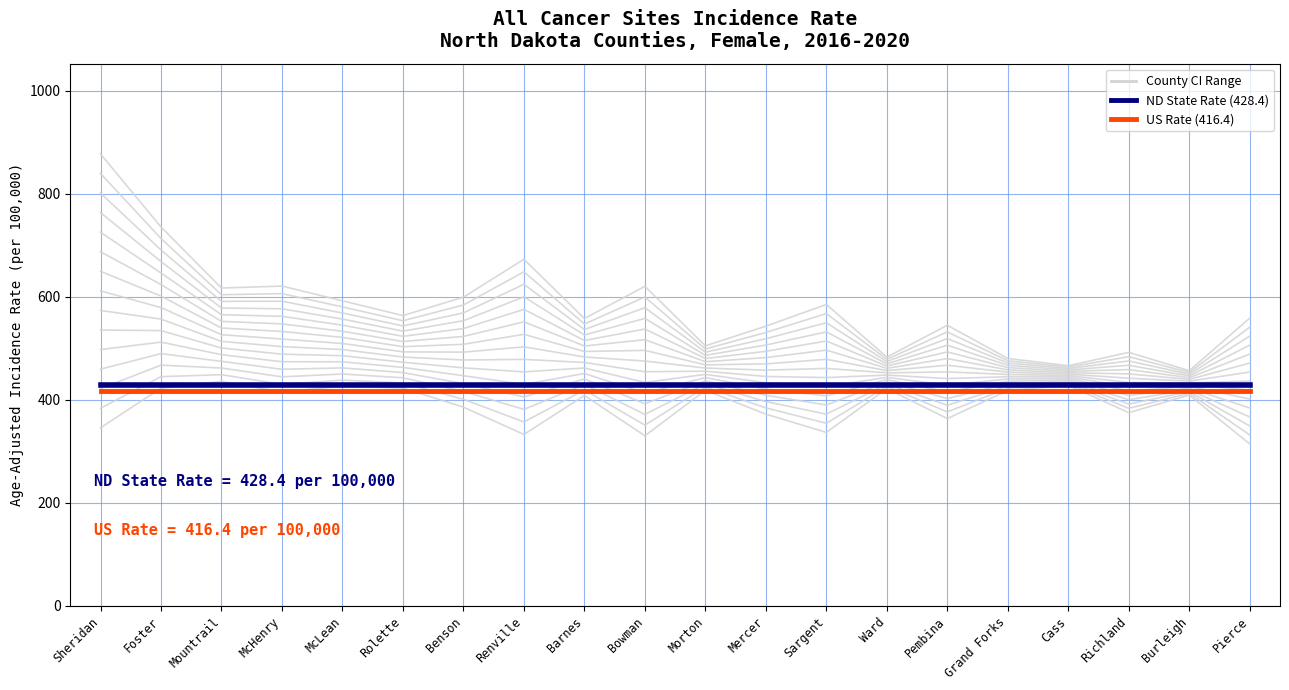

What is the highest value of the North Dakota Rate (428.4) series?

428.4